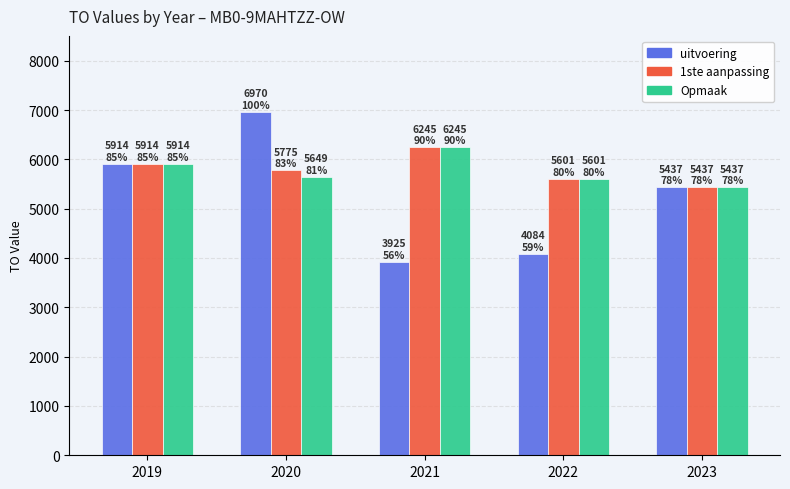

Is it true that 1ste aanpassing equals 8640 at 2022?

False